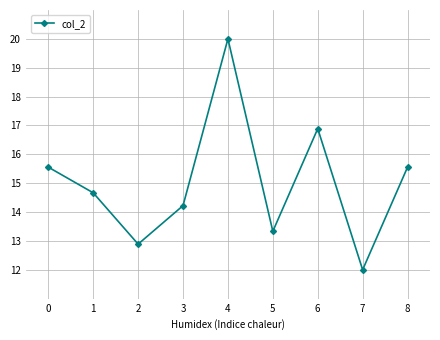

Reading left to right, transcribe all the data shown in this chart.

15.6	14.7	12.9	14.2	20.0	13.3	16.9	12.0	15.6